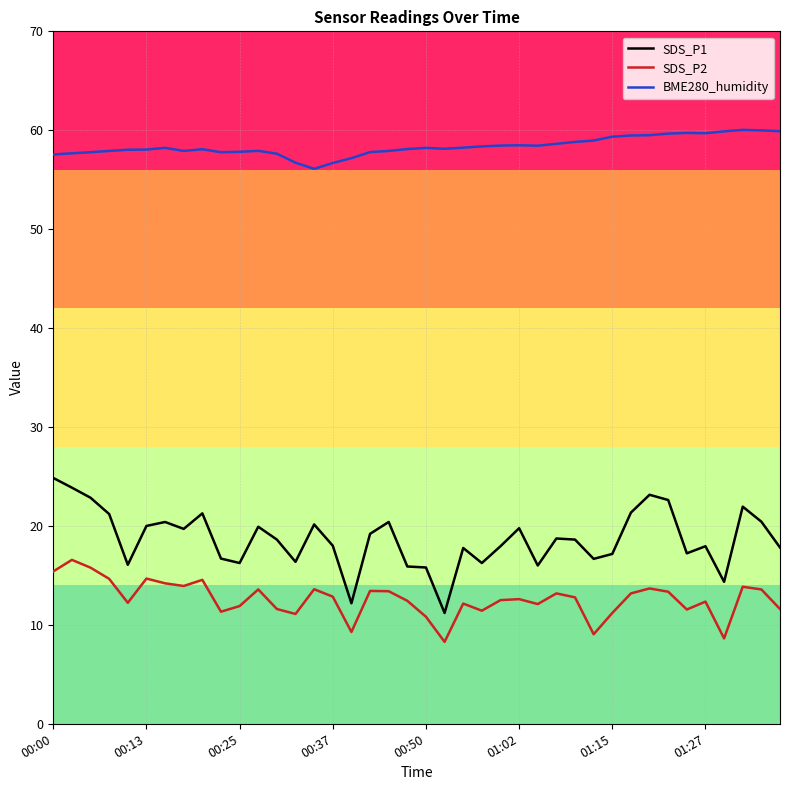

At how many categories does at least one series exceed 10?

40